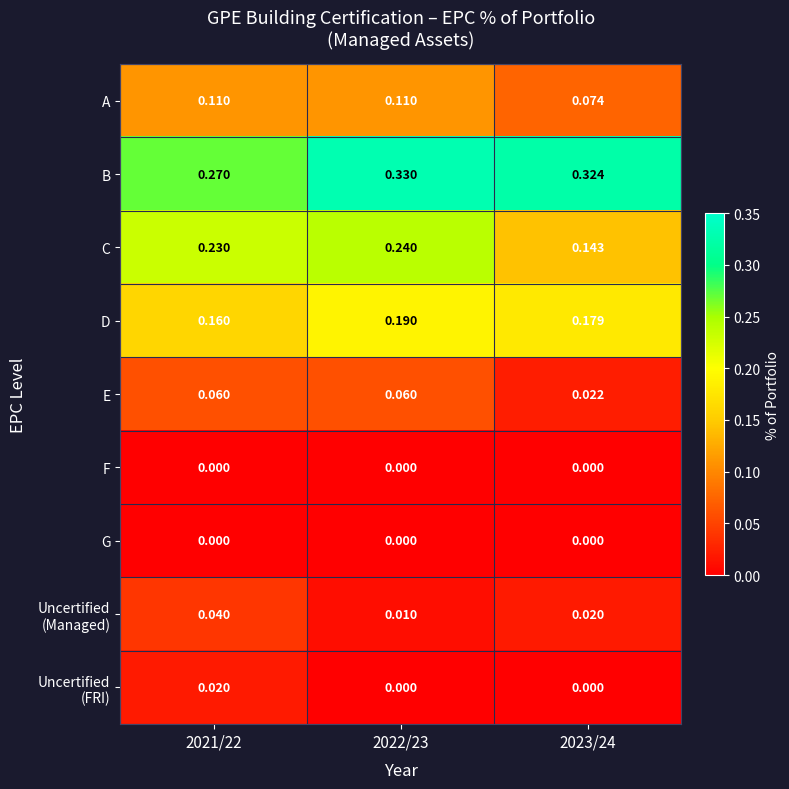

Which series has the widest spread of values?

C